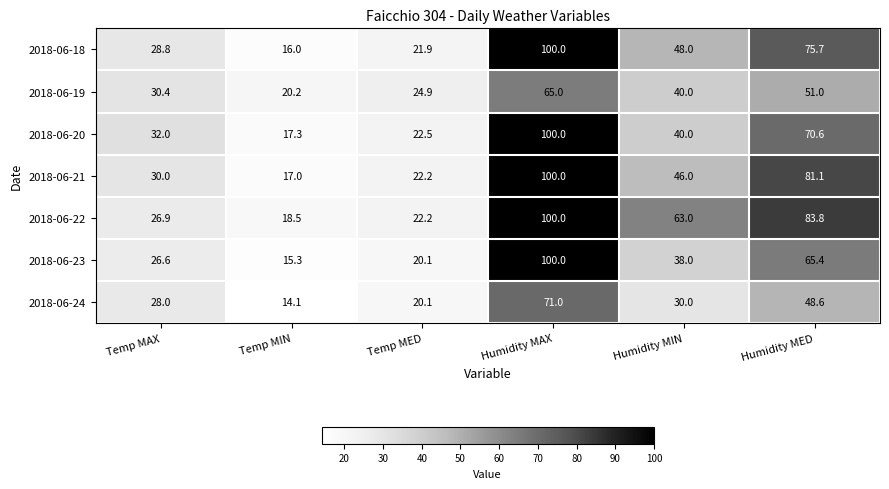

What is the difference between the second highest and minimum values in the 2018-06-22 series?

65.3